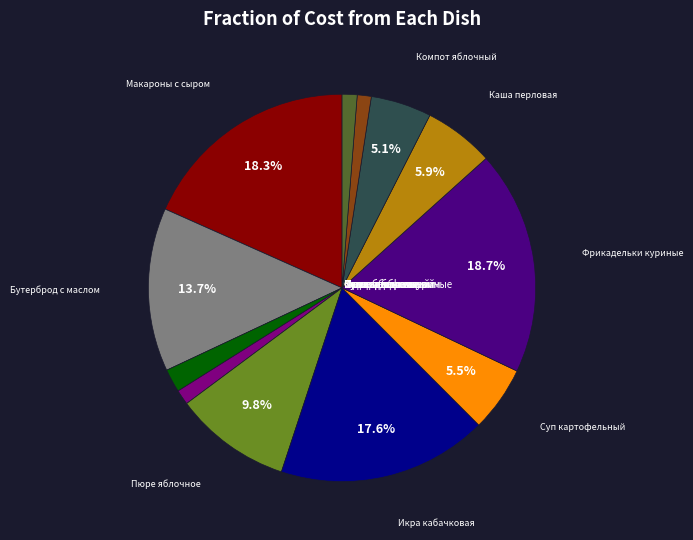

Does any single category account for the majority?

No